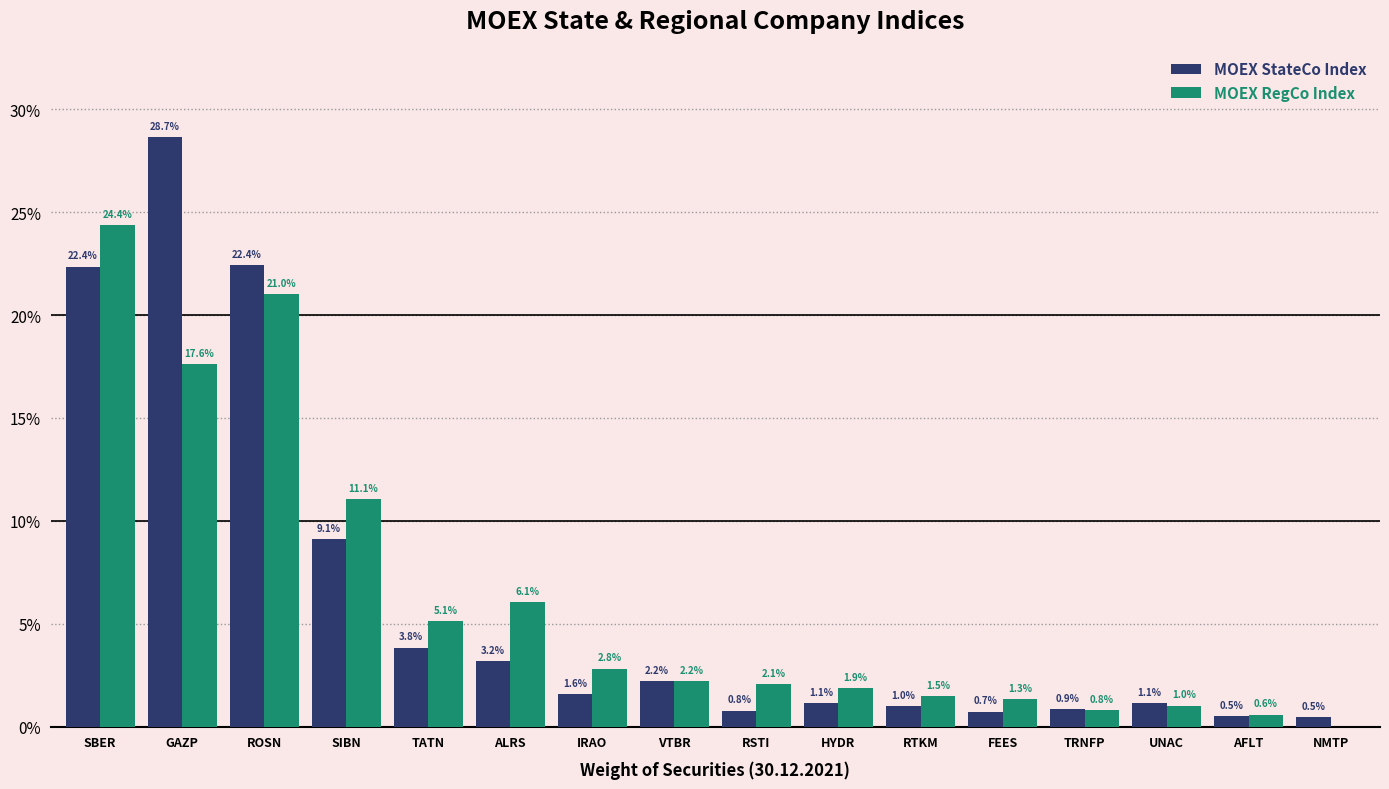

Reading left to right, transcribe all the data shown in this chart.

MOEX StateCo Index: SBER=0.2	GAZP=0.3	ROSN=0.2	SIBN=0.1	TATN=0.0	ALRS=0.0	IRAO=0.0	VTBR=0.0	RSTI=0.0	HYDR=0.0	RTKM=0.0	FEES=0.0	TRNFP=0.0	UNAC=0.0	AFLT=0.0	NMTP=0.0
MOEX RegCo Index: SBER=0.2	GAZP=0.2	ROSN=0.2	SIBN=0.1	TATN=0.1	ALRS=0.1	IRAO=0.0	VTBR=0.0	RSTI=0.0	HYDR=0.0	RTKM=0.0	FEES=0.0	TRNFP=0.0	UNAC=0.0	AFLT=0.0	NMTP=0.0